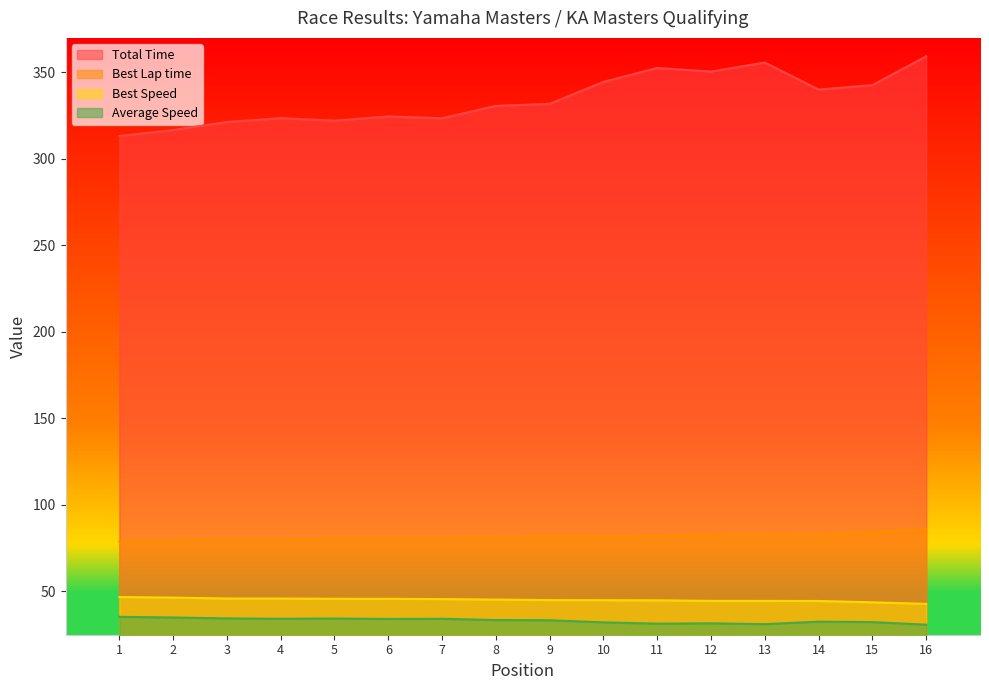

True or false: Best Speed and Best Lap time intersect in this chart.

False